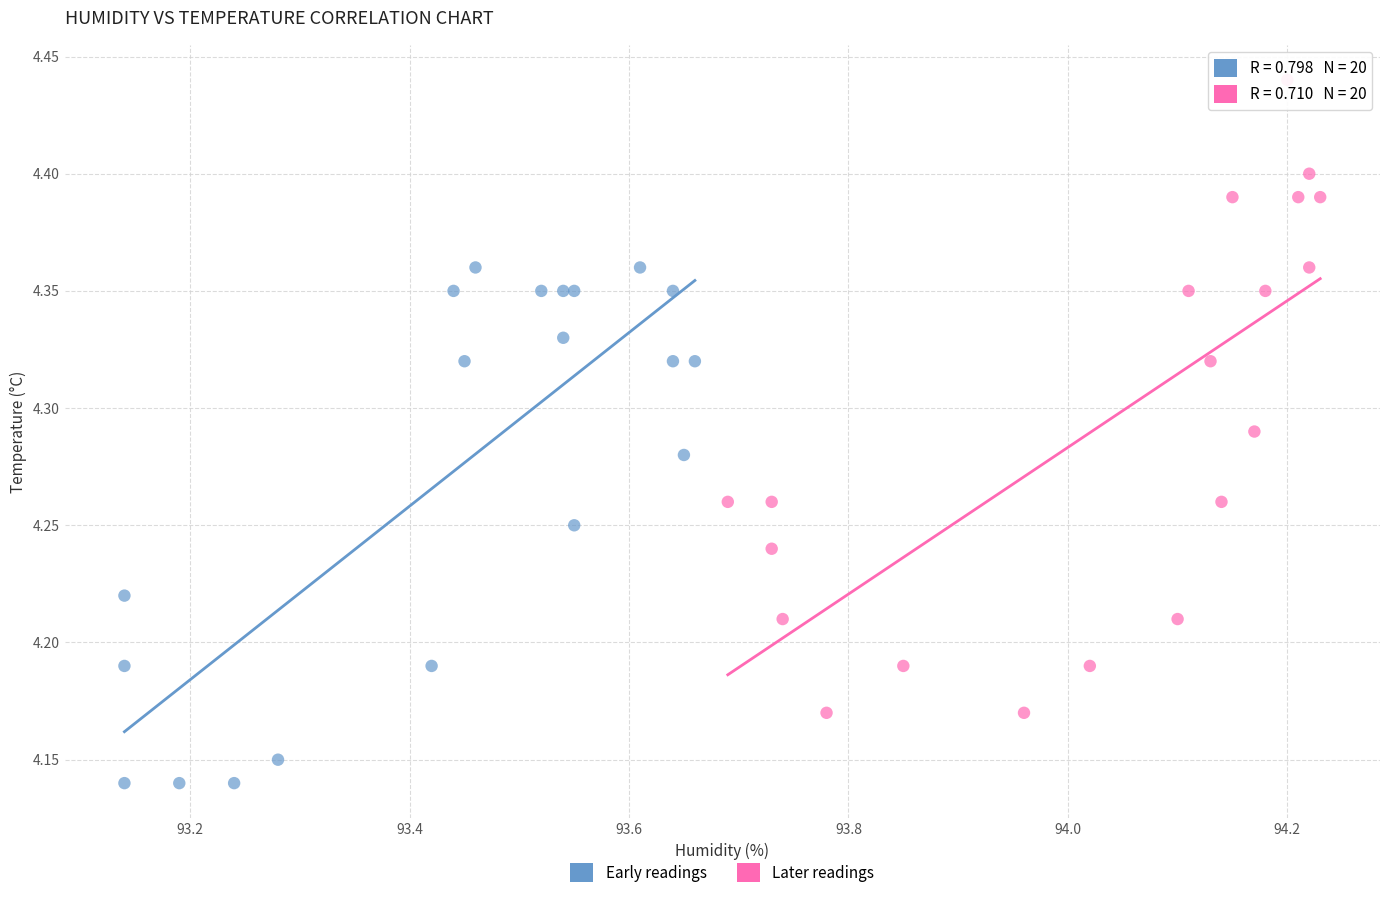

What are all the series names shown in the legend?

Early readings, Later readings